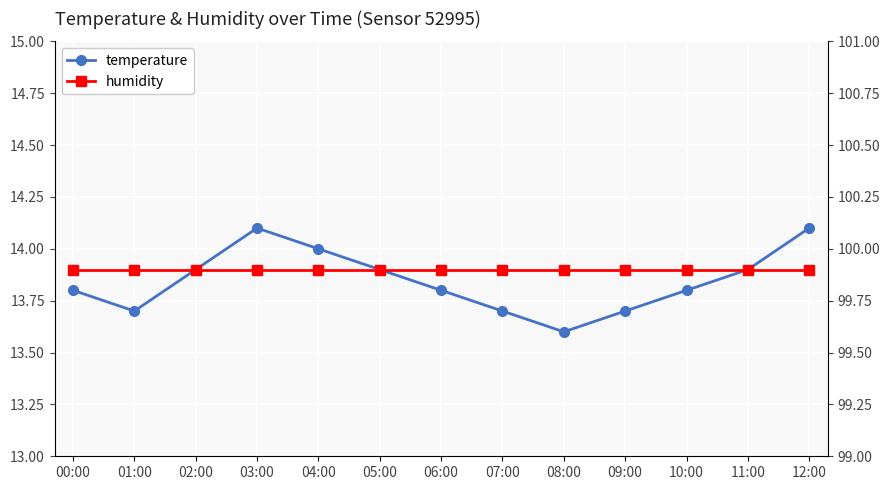

Where is temperature nearest to the value 13?

08:00